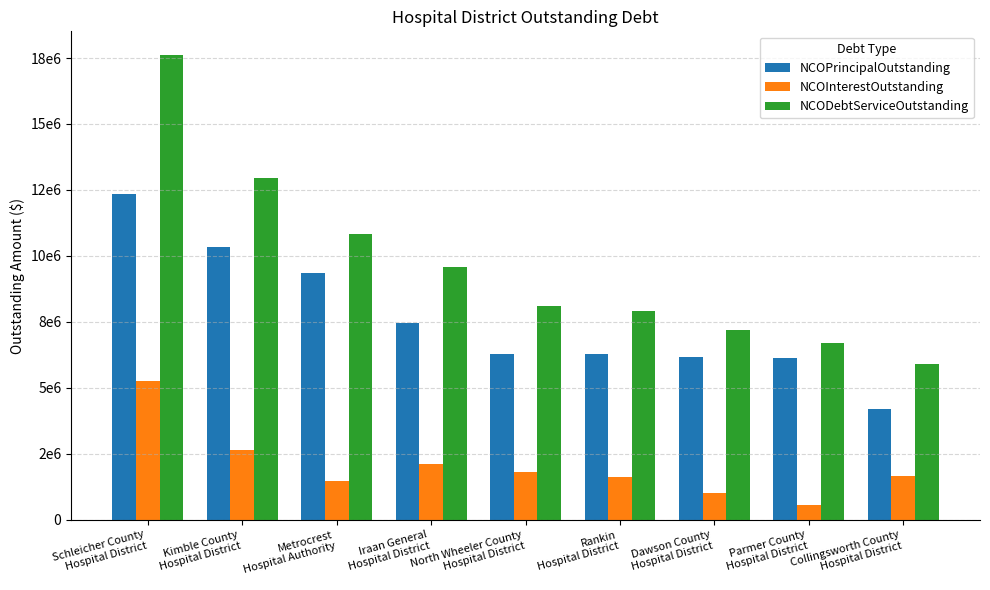

Does the chart contain any negative values?

No